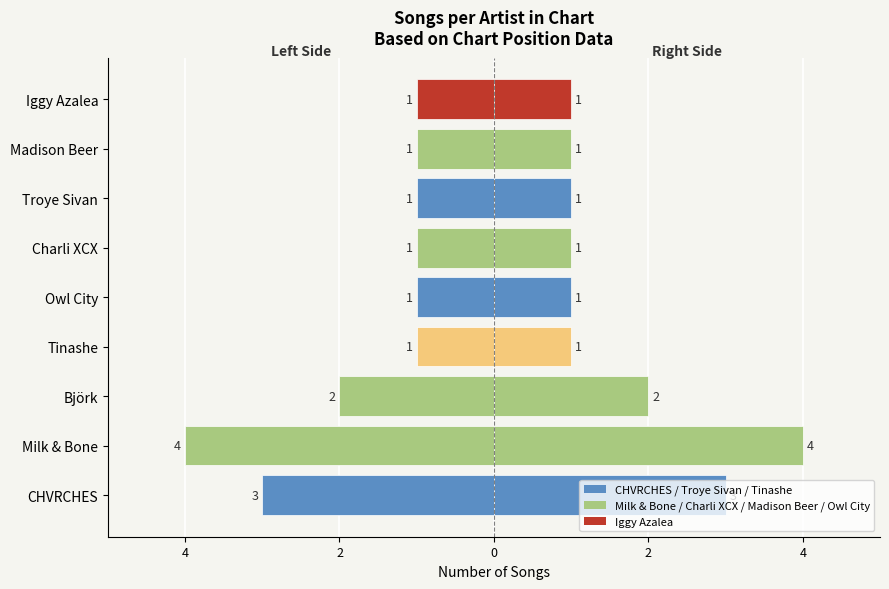

The value of Song Count (right) at CHVRCHES is 5. True or false?

False